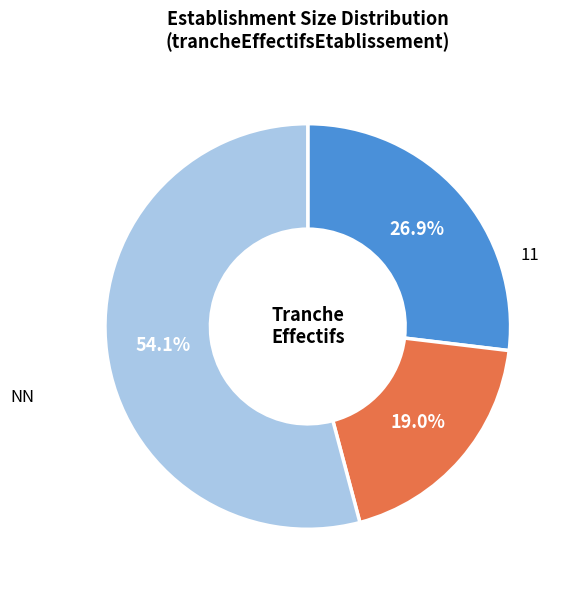

Is there a majority slice in this chart?

Yes